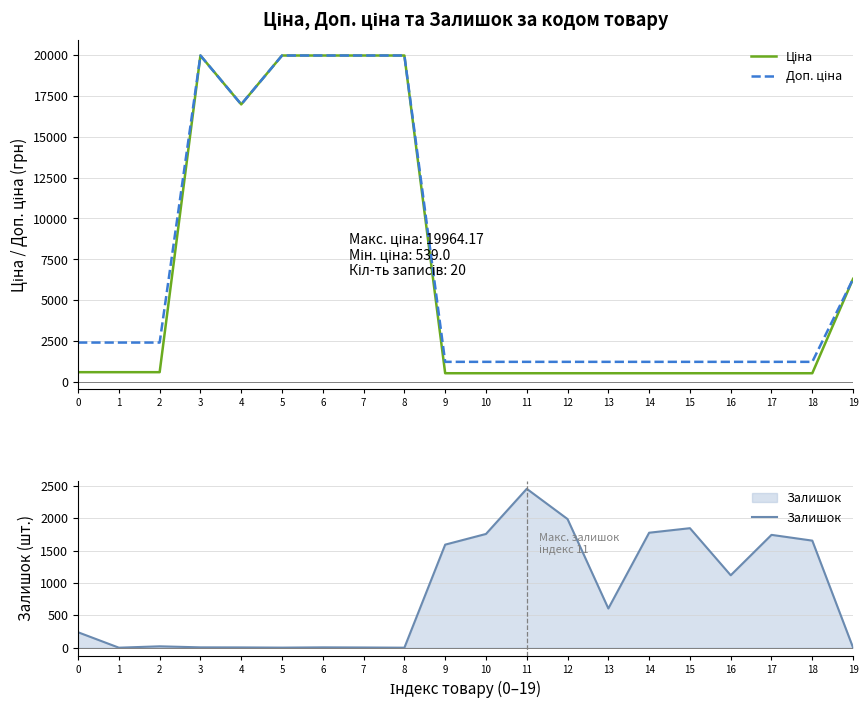

Reading left to right, transcribe all the data shown in this chart.

Ціна: 603.7	603.7	603.7	19964.2	16976.3	19964.2	19964.2	19964.2	19964.2	539.0	539.0	539.0	539.0	539.0	539.0	539.0	539.0	539.0	539.0	6308.8
Доп. ціна: 2414.8	2414.8	2414.8	19964.2	16976.3	19964.2	19964.2	19964.2	19964.2	1235.4	1235.4	1235.4	1235.4	1235.4	1235.4	1235.4	1235.4	1235.4	1235.4	6308.8
Залишок: 238.0	0.0	21.0	5.0	4.0	1.0	5.0	3.0	0.0	1591.0	1756.0	2453.0	1986.0	605.0	1775.0	1845.0	1118.0	1742.0	1653.0	0.0